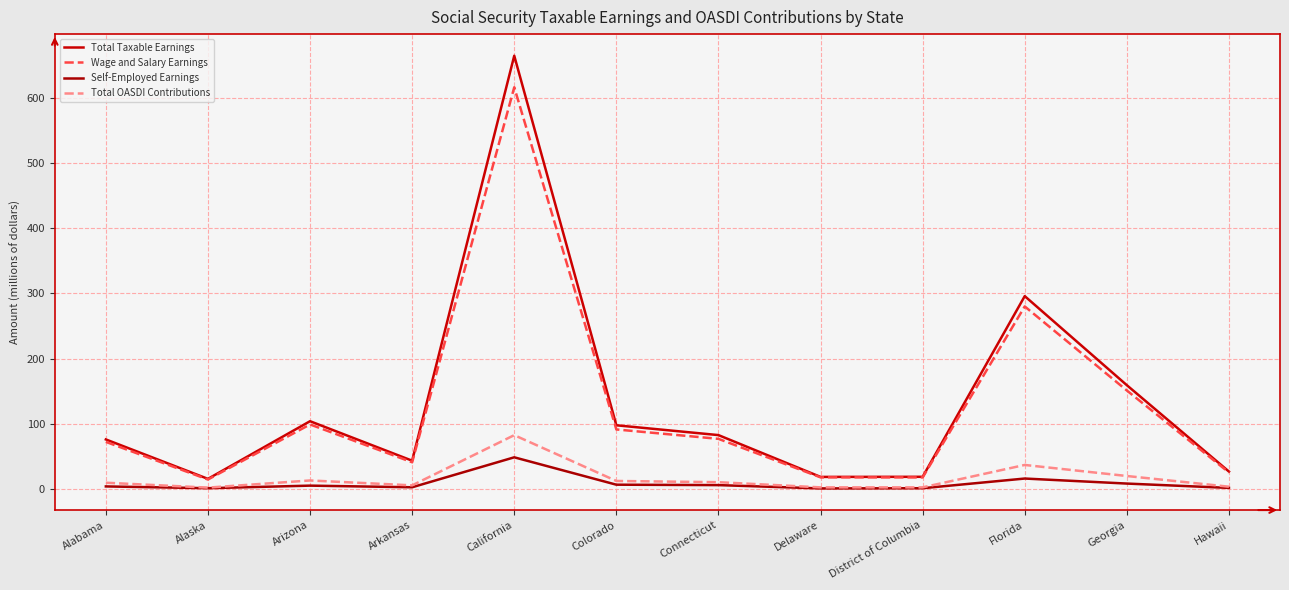

How many lines are shown in the chart?

4